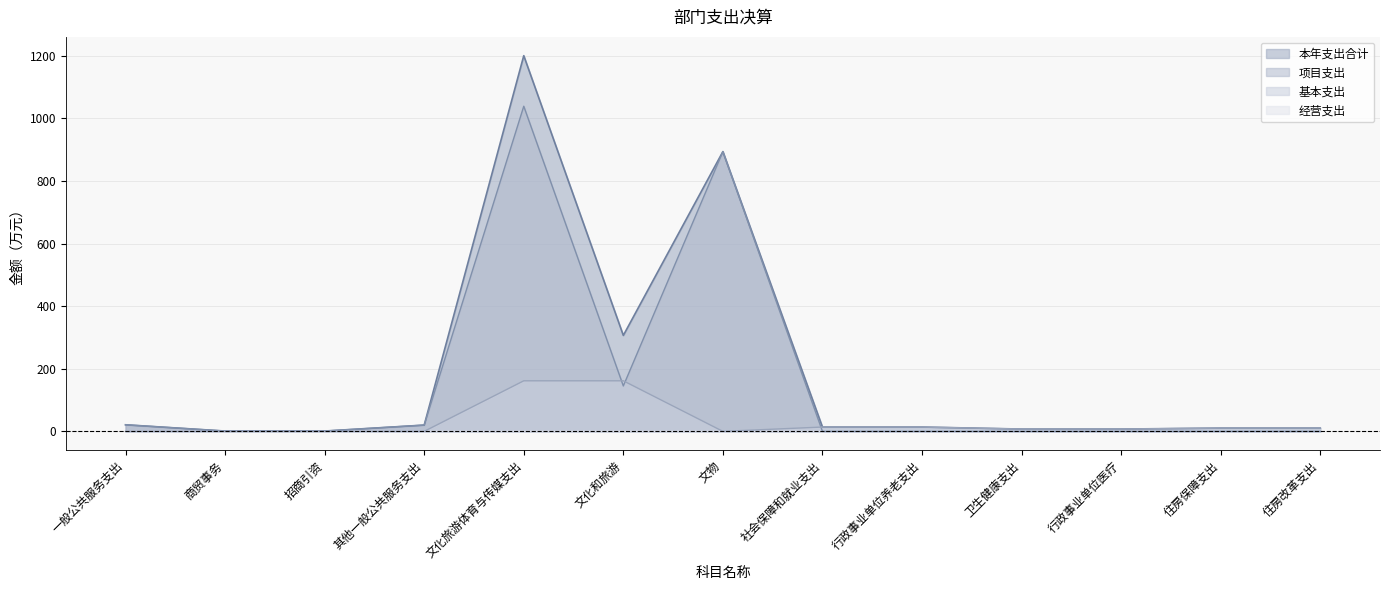

What is the average value of the 项目支出 series?

163.1